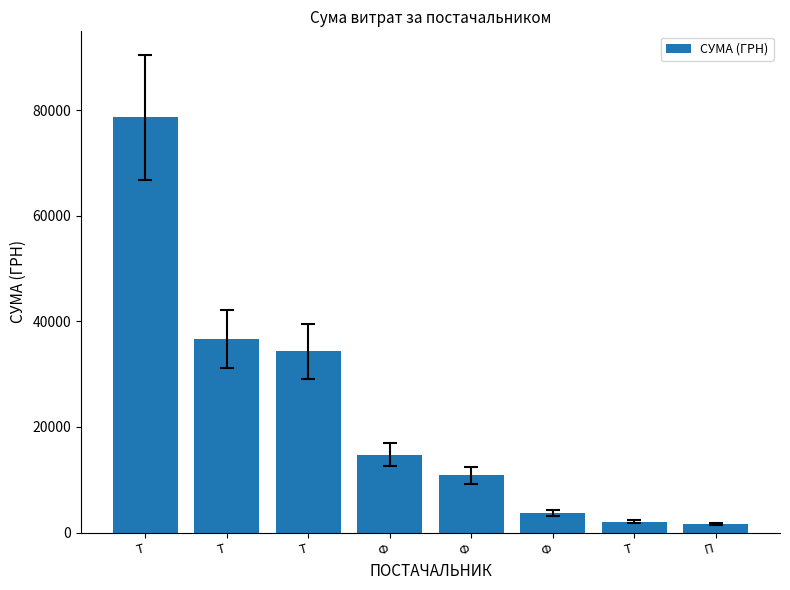

List the labels in order of value, smallest first.

П, Т, Ф, Ф, Ф, Т, Т, Т